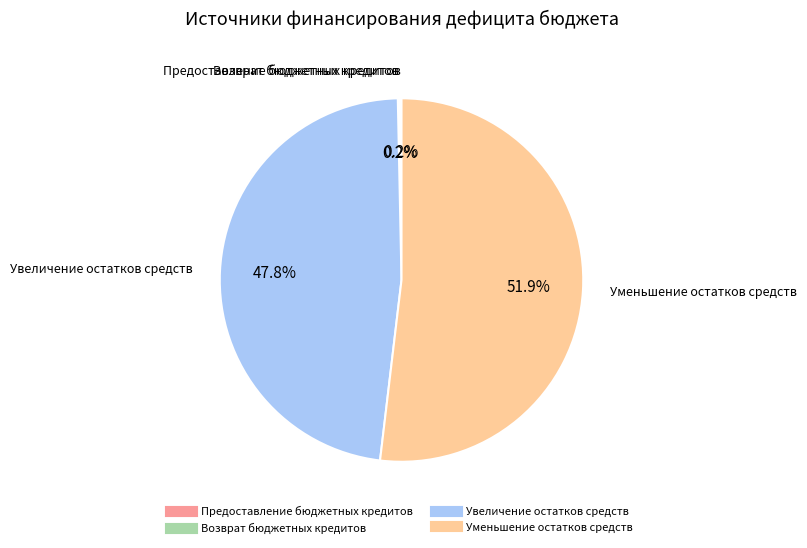

Which slice represents more than half of the pie?

Уменьшение остатков средств